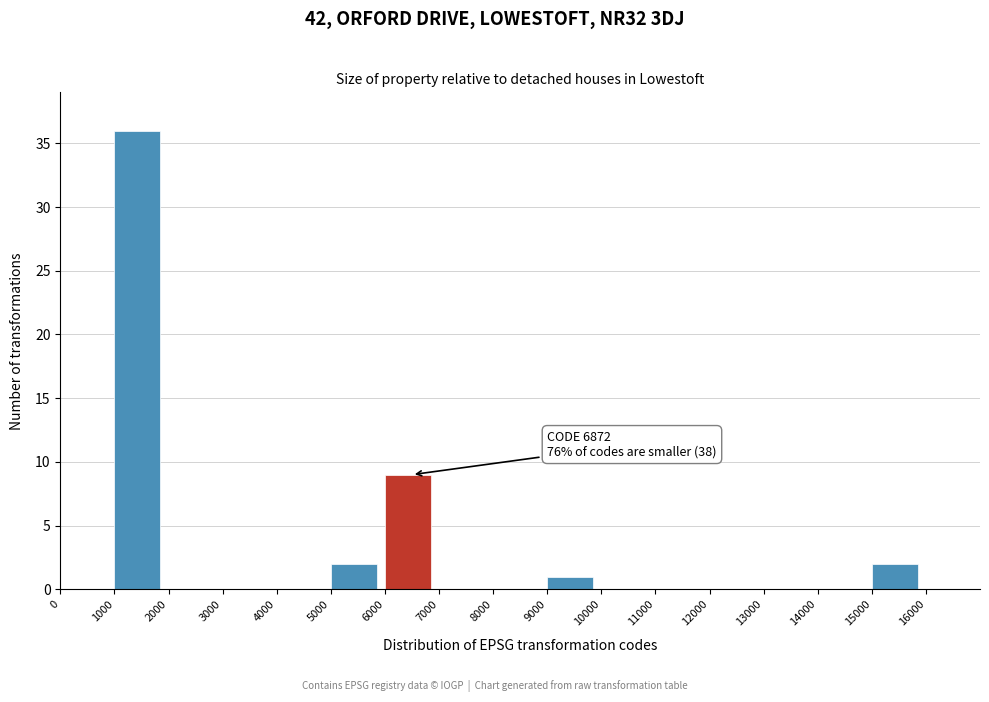

Over which range of the x-axis is the bar tallest?

1000 to 2000